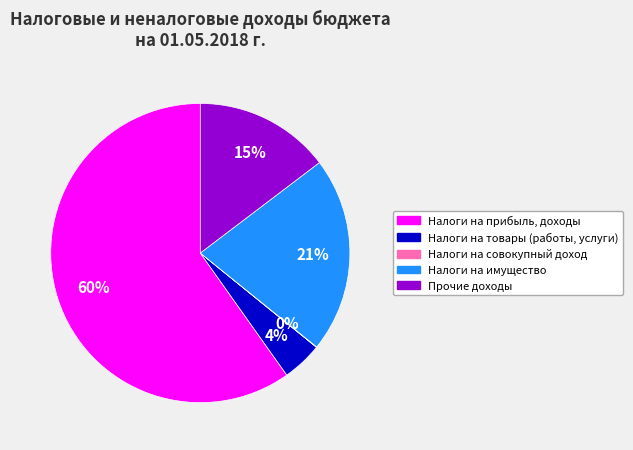

Is it true that Налоги на товары (работы, услуги) is 12% of the pie?

False